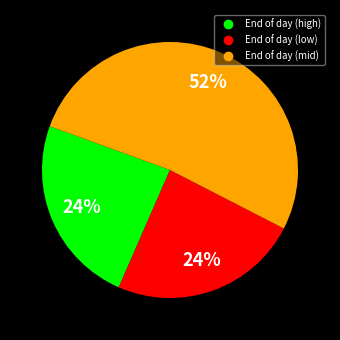

To the nearest percent, what is the difference between the largest and smallest slice percentages?

28%